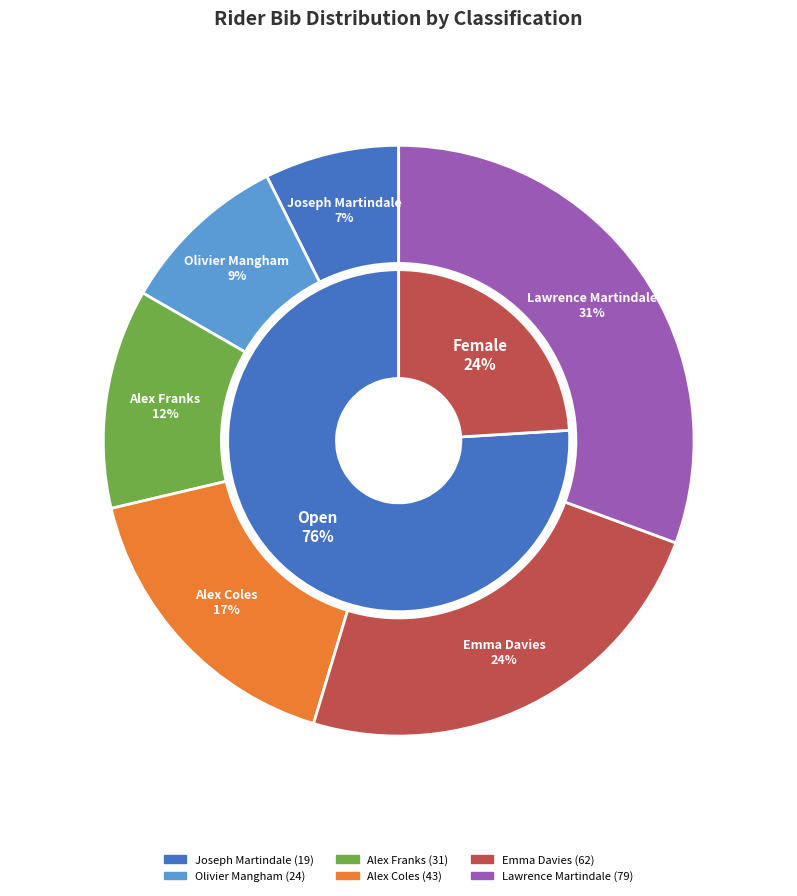

What portion of the pie excludes Emma Davies (62)?

76.0%